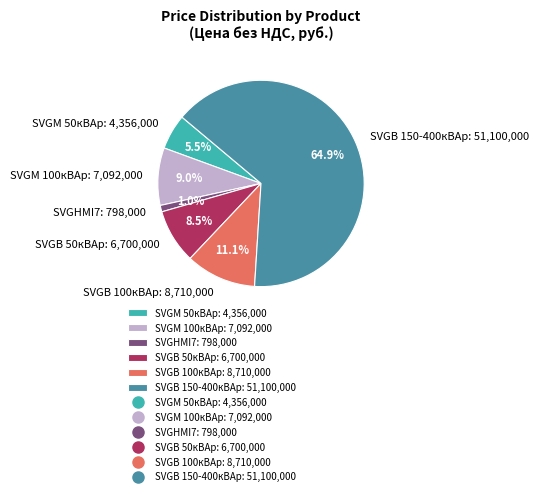

What is the smallest slice in the pie chart?

SVGHMI7: 798,000